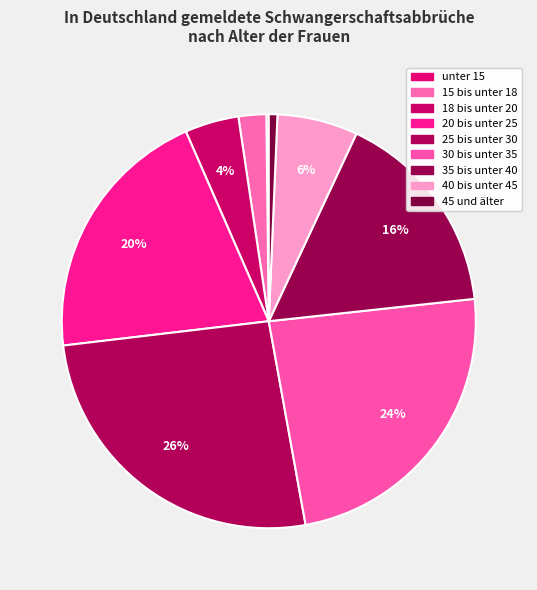

Which category has the biggest portion of the pie?

25 bis unter 30